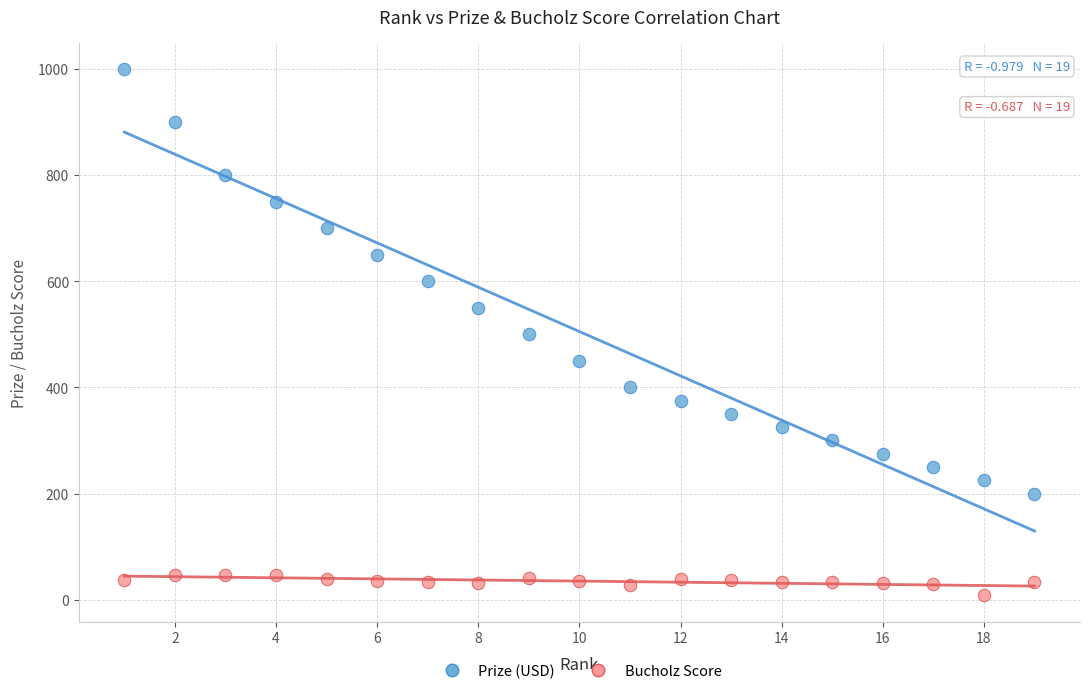

Across all data points, what is the range of Y values (max minus min)?

992